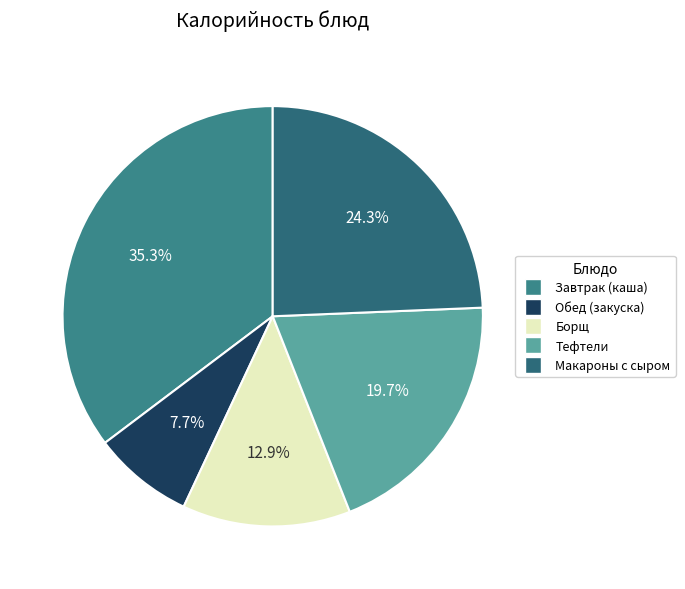

Do Обед (закуска) and Тефтели together represent more than half of the pie?

No